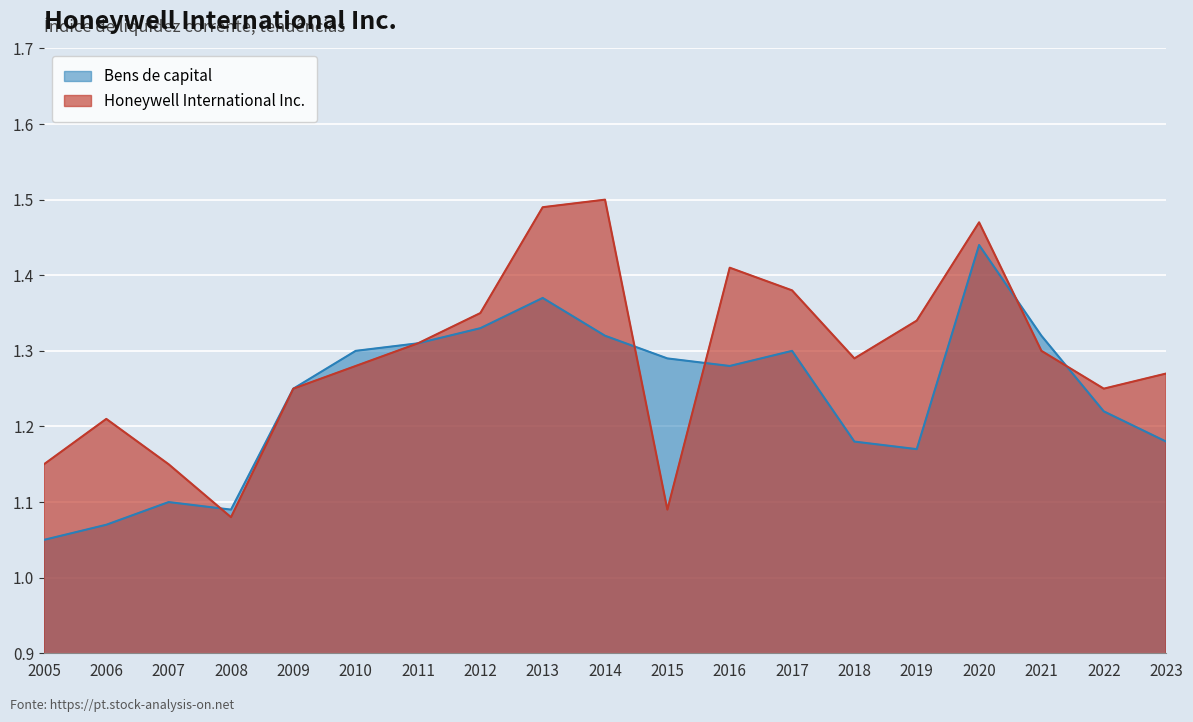

How many data points does each series have?

19